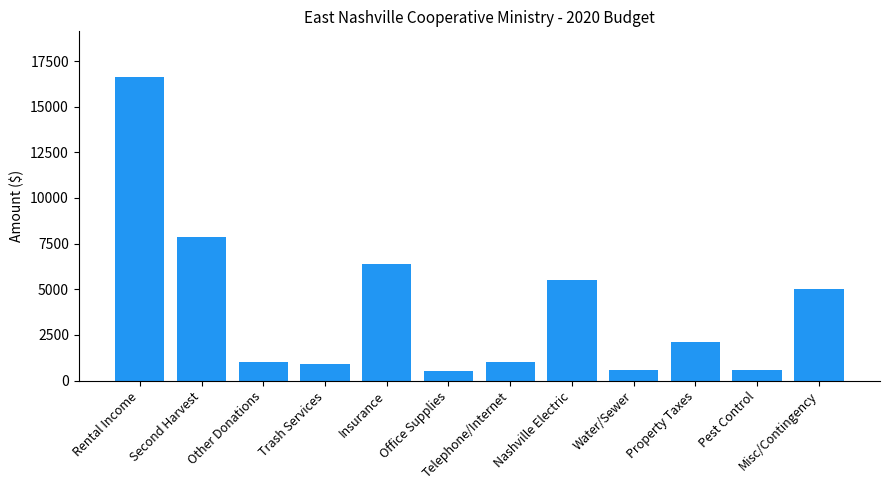

Does the chart contain stacked bars?

No